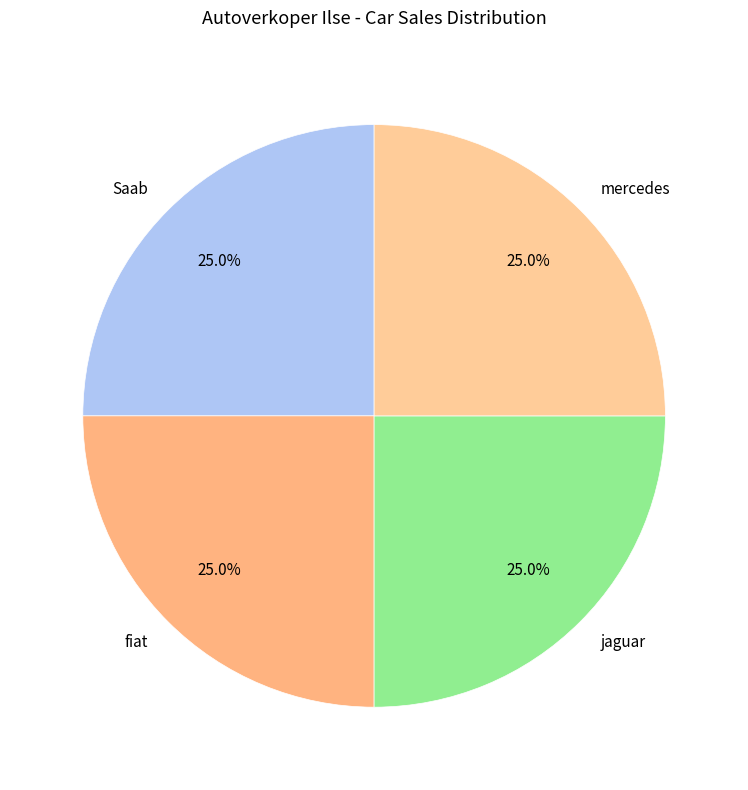

What is the total percentage of Saab and jaguar?

50.0%